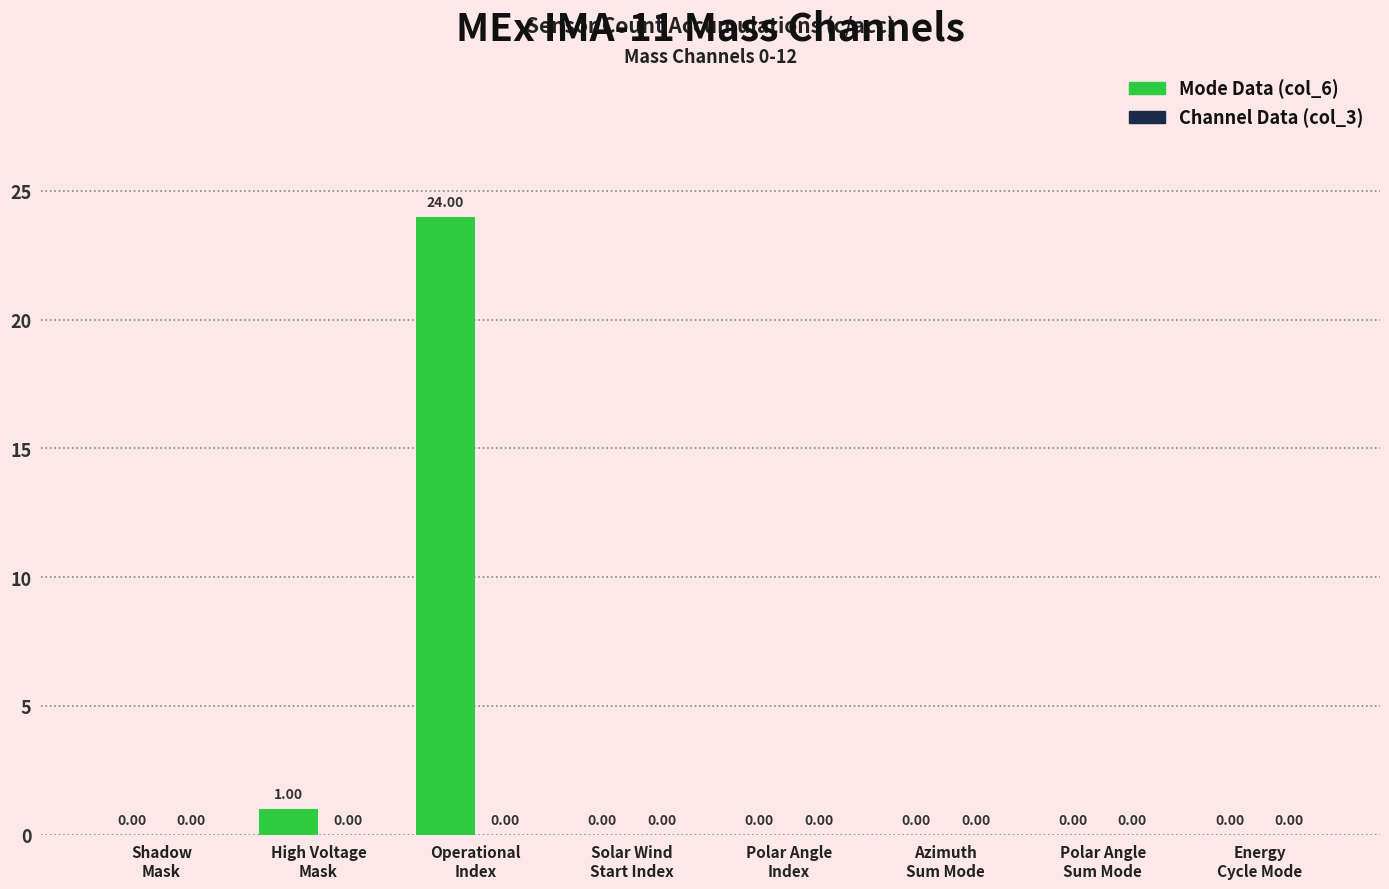

What is the sum of all values?

25